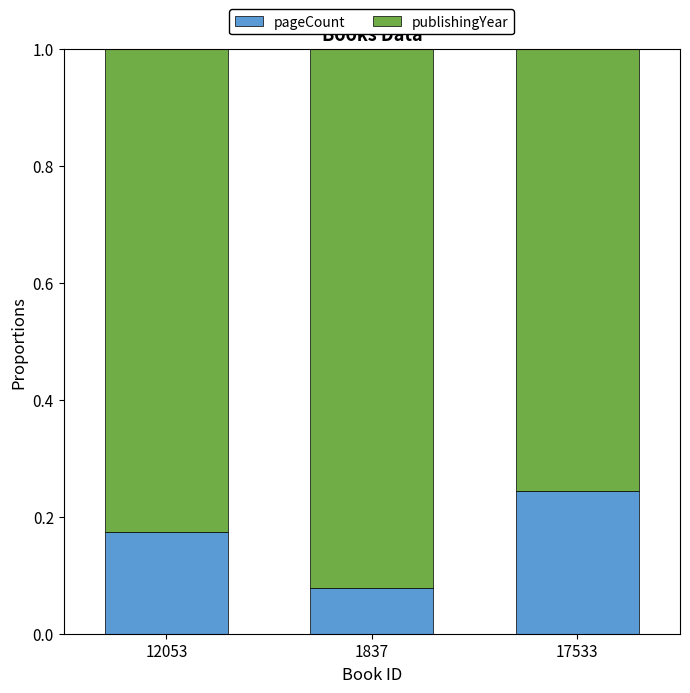

How many pageCount values are between 0 and 1?

3